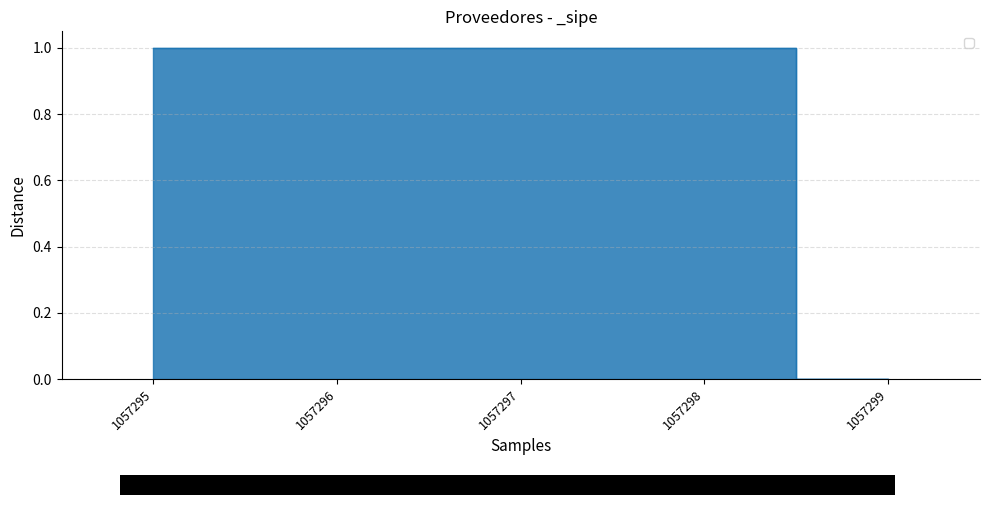

What is the maximum value shown in the chart?

1